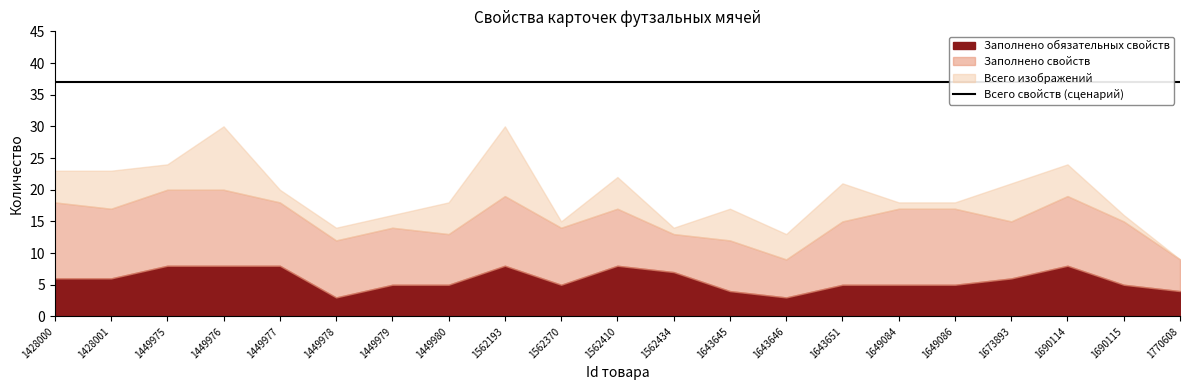

Which category has the highest value across all series?

1428000